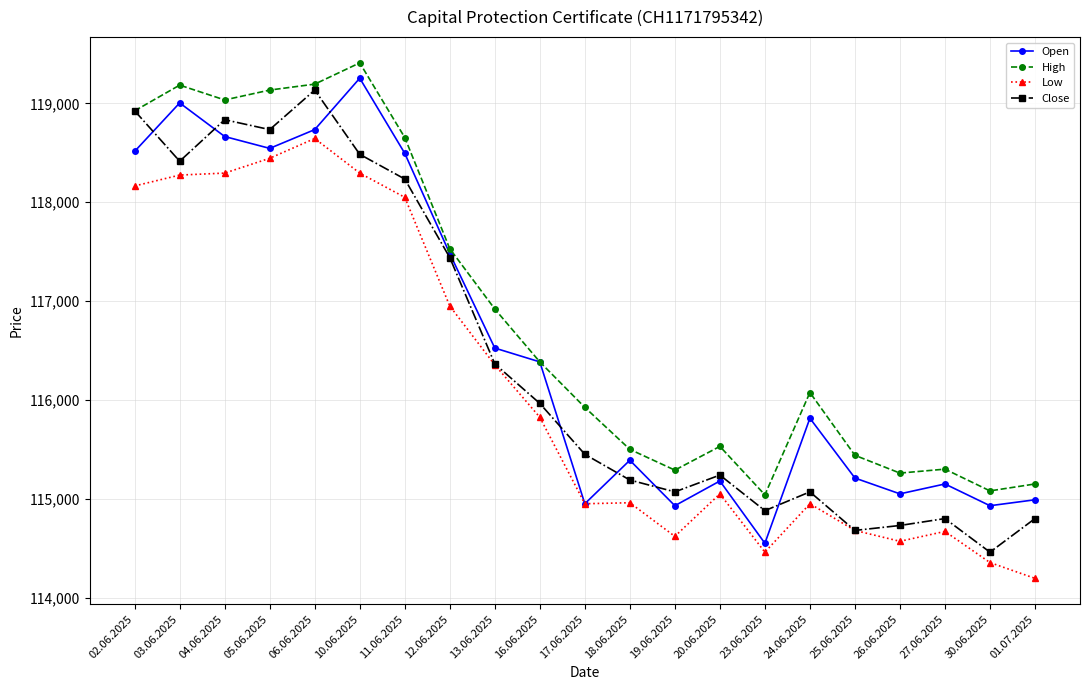

What are all the series names shown in the legend?

Open, High, Low, Close